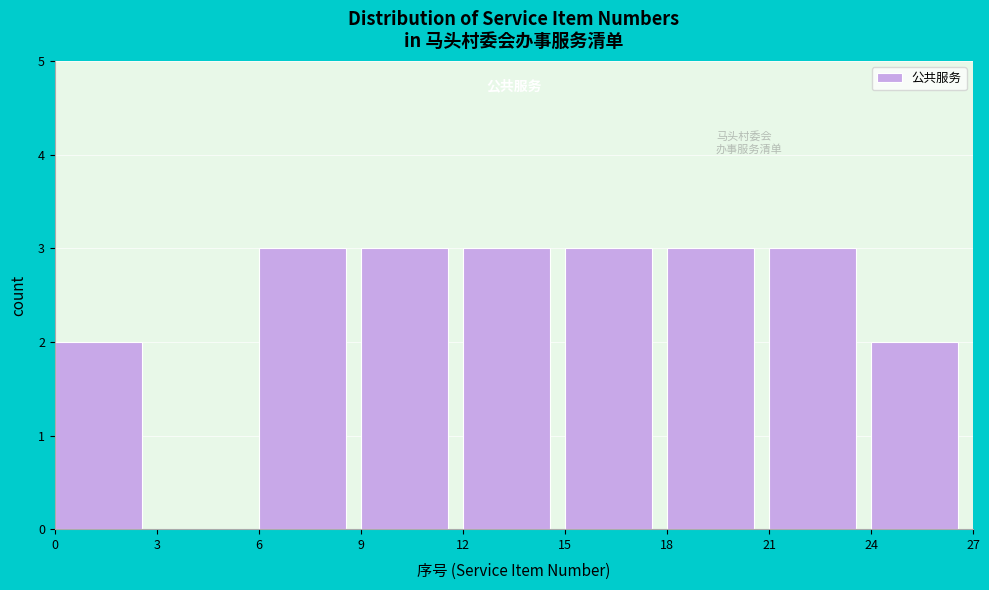

Reading left to right, transcribe this chart: for each bar, give the range it covers on the x-axis and its height. The values are not printed on the chart, so give them approximately, as read against the axis.

0 to 3: 2
3 to 6: 0
6 to 9: 3
9 to 12: 3
12 to 15: 3
15 to 18: 3
18 to 21: 3
21 to 24: 3
24 to 27: 2